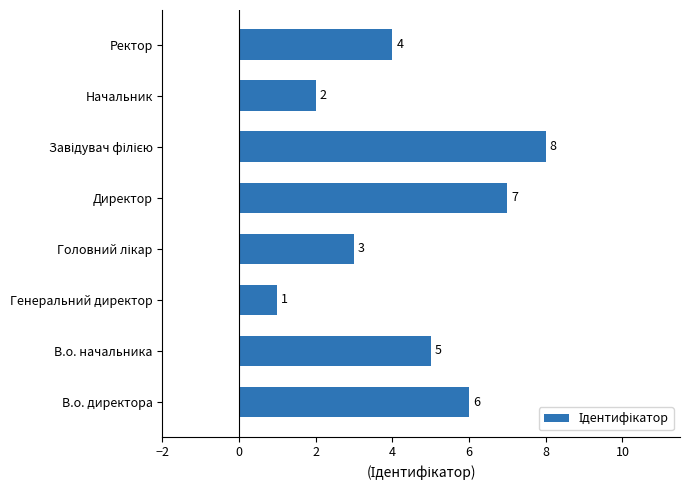

Reading bottom to top, what are all the values shown in this chart?

6	5	1	3	7	8	2	4